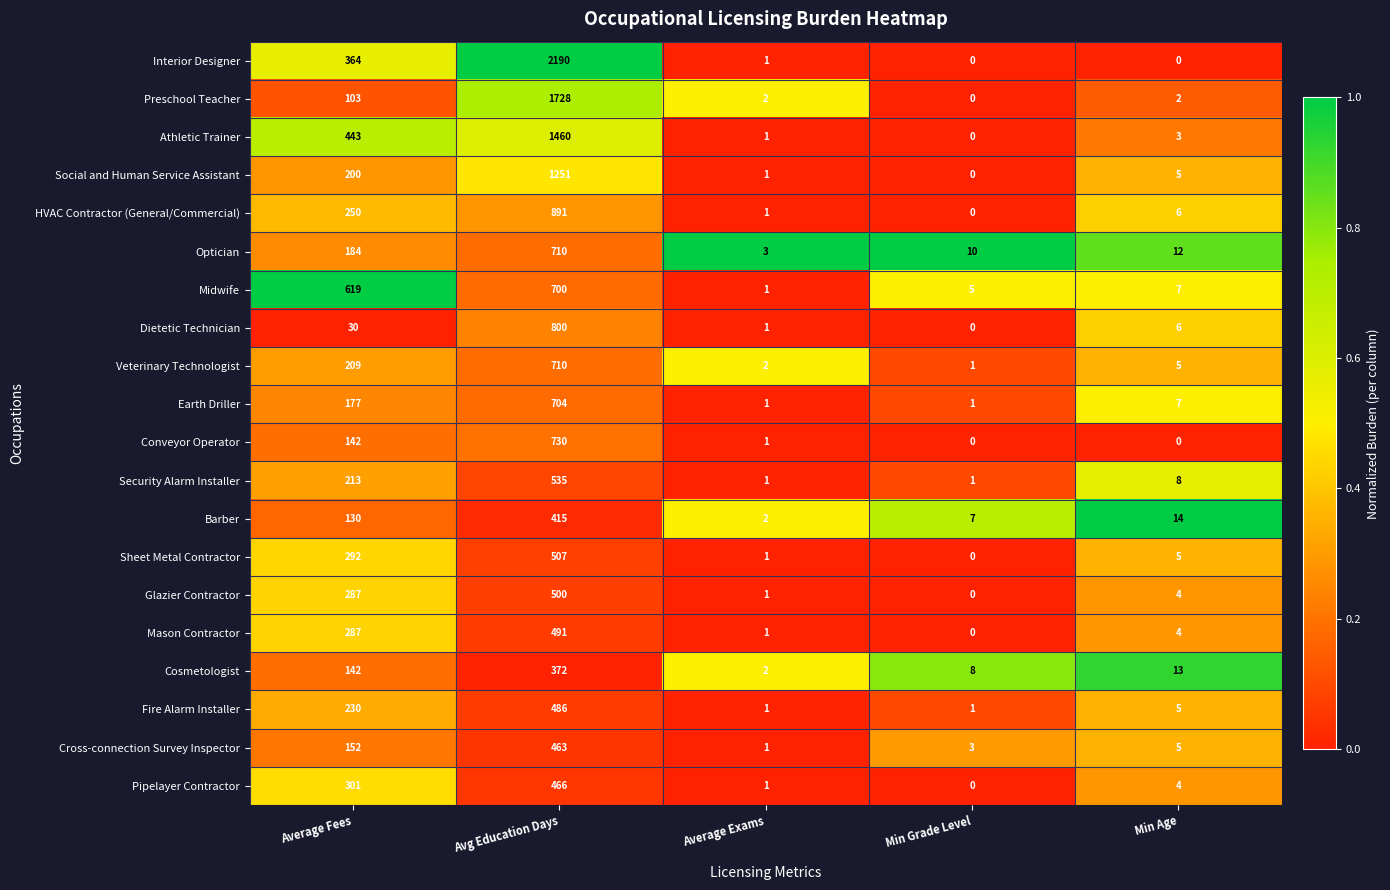

What is the spread (max minus min) of values at Avg Education Days?

1818